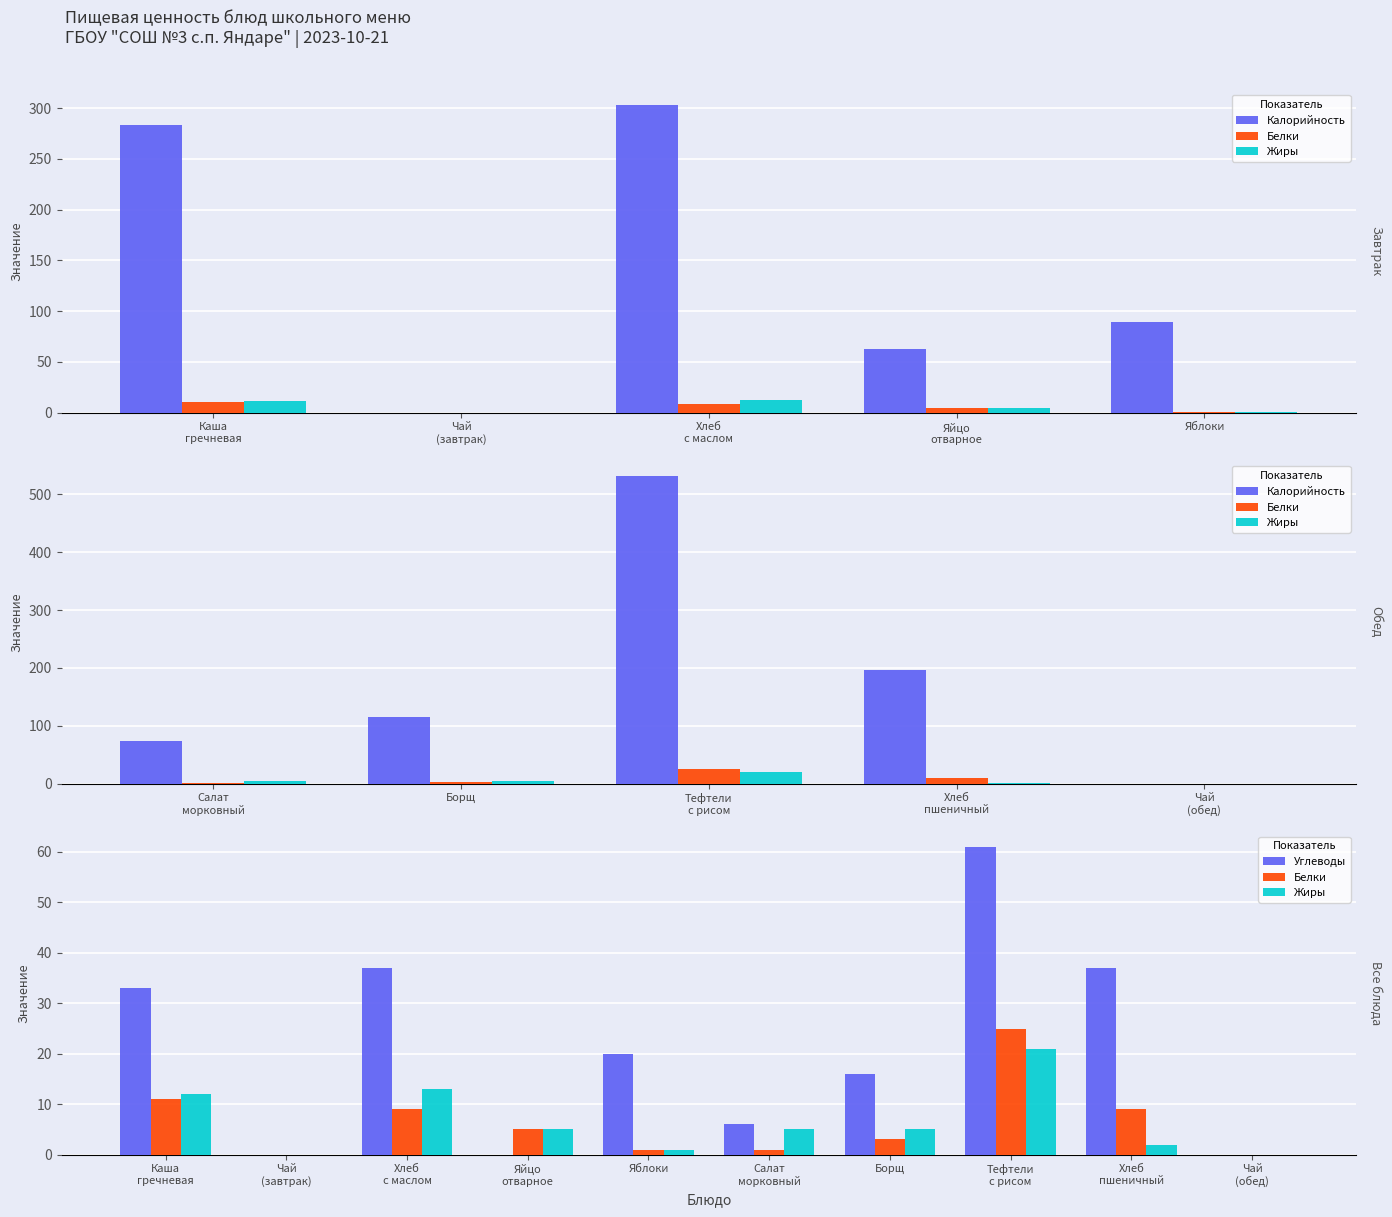

Between Хлеб с маслом and Хлеб пшеничный, which is larger?

Хлеб с маслом